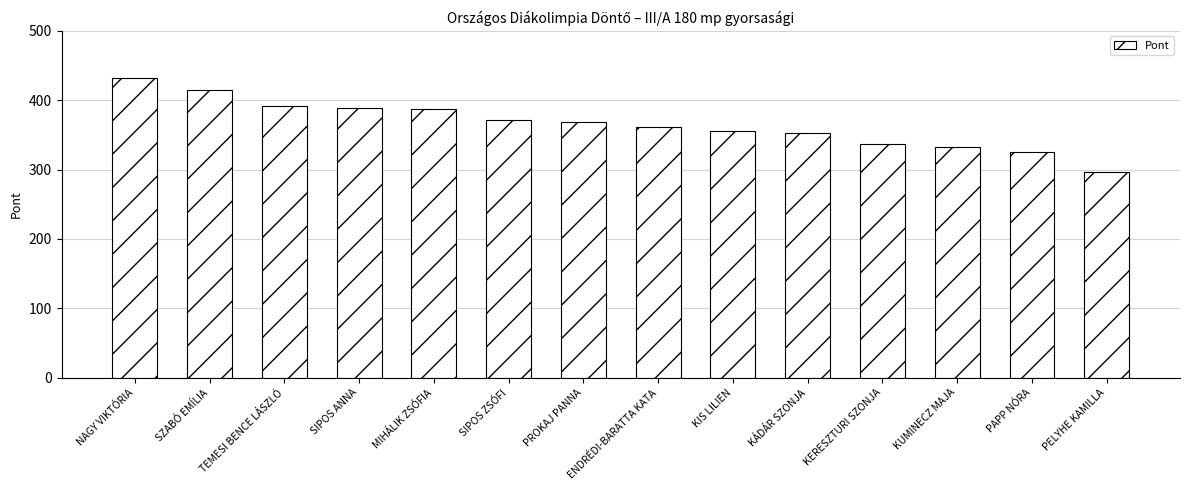

The chart shows a value of 369 at PROKAJ PANNA. True or false?

True